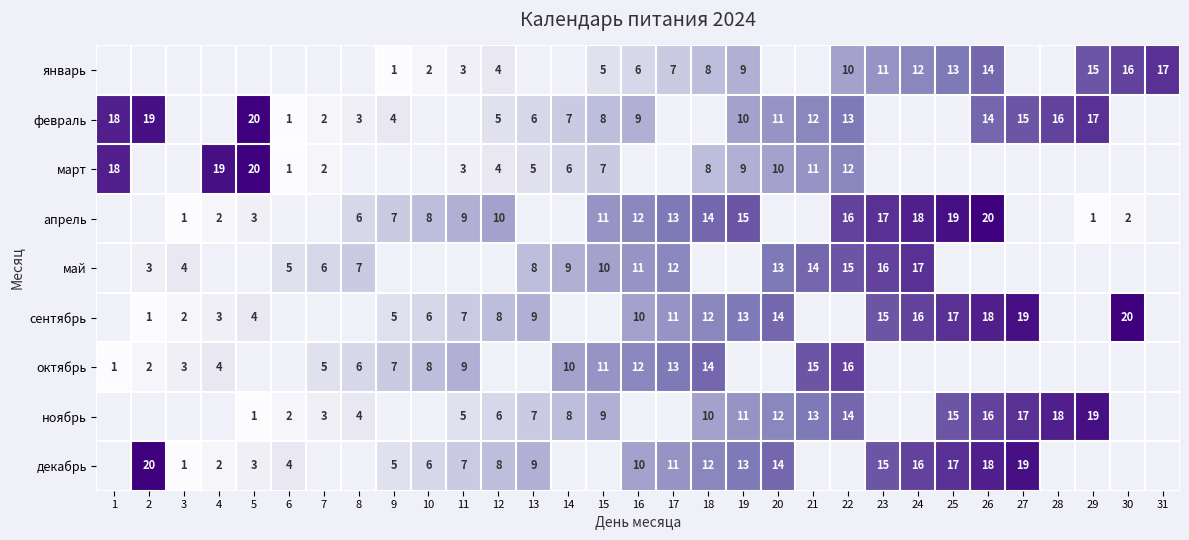

True or false: декабрь has a value of 13 at 19.

True